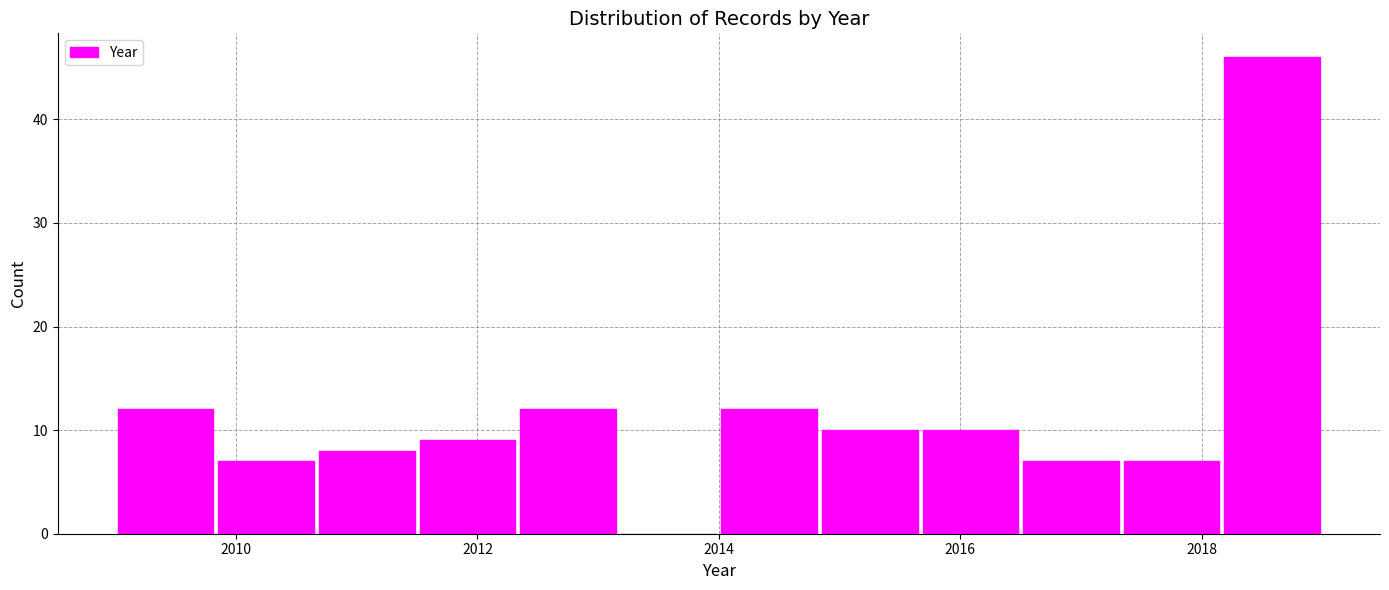

What is the height of the bar covering 2014.8 to 2015.6 on the x-axis? Neither the bar edges nor the heights are printed on the chart, so give them approximately, as read against the axes.

10